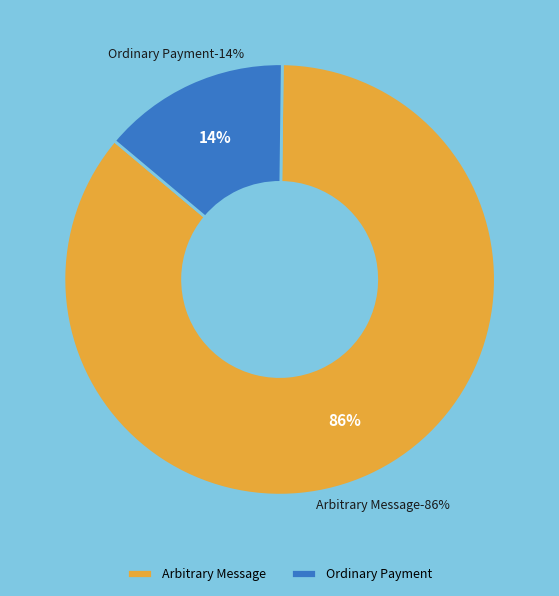

What is the change in value from 385384 to 63176?

-322208